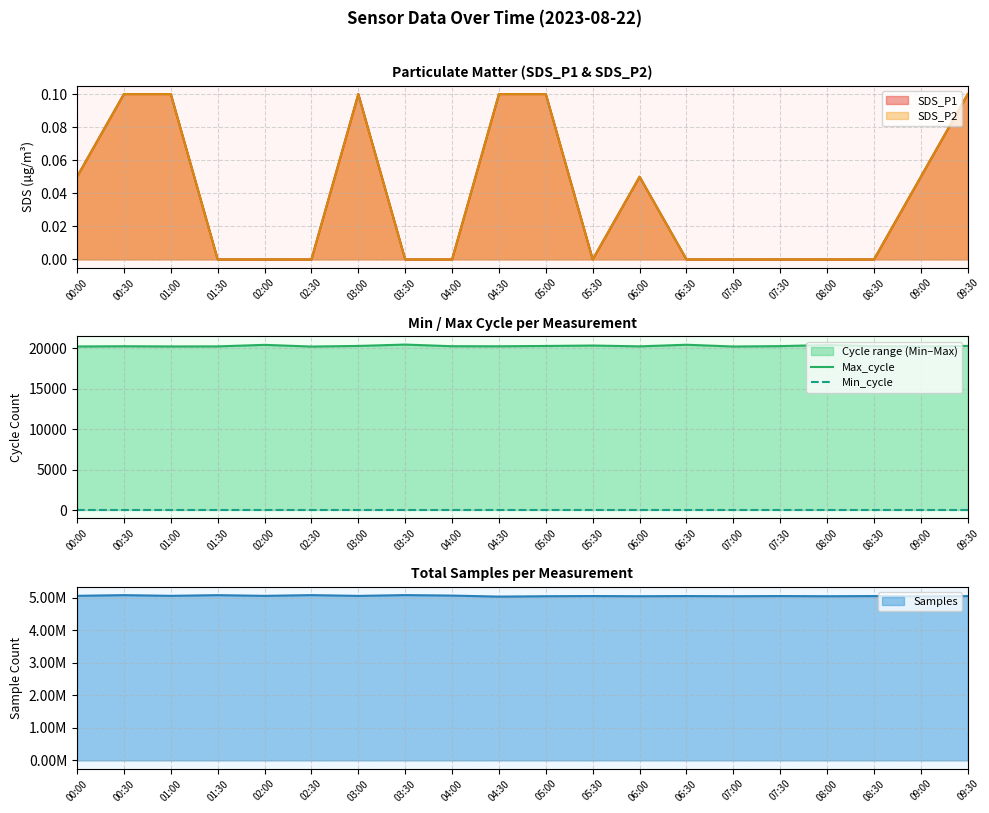

Which category has the highest value in the Min_cycle series?

00:00